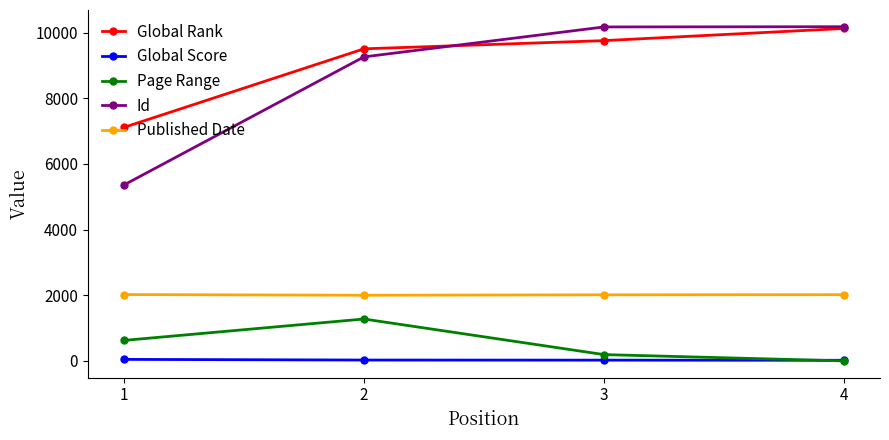

At how many categories does at least one series exceed 8316?

3